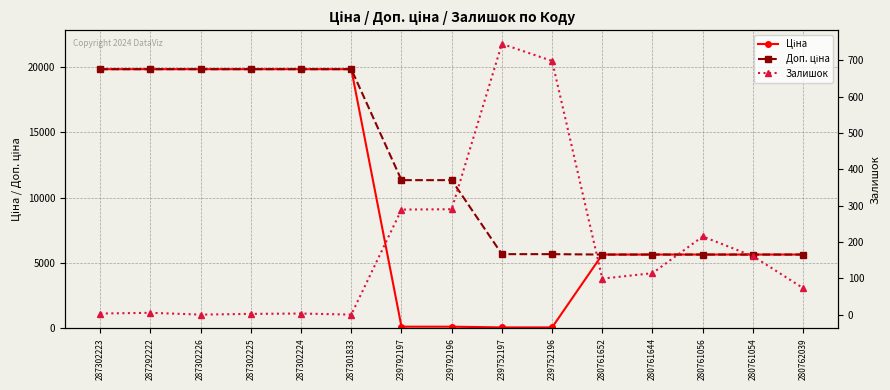

True or false: Доп. ціна and Залишок intersect in this chart.

False